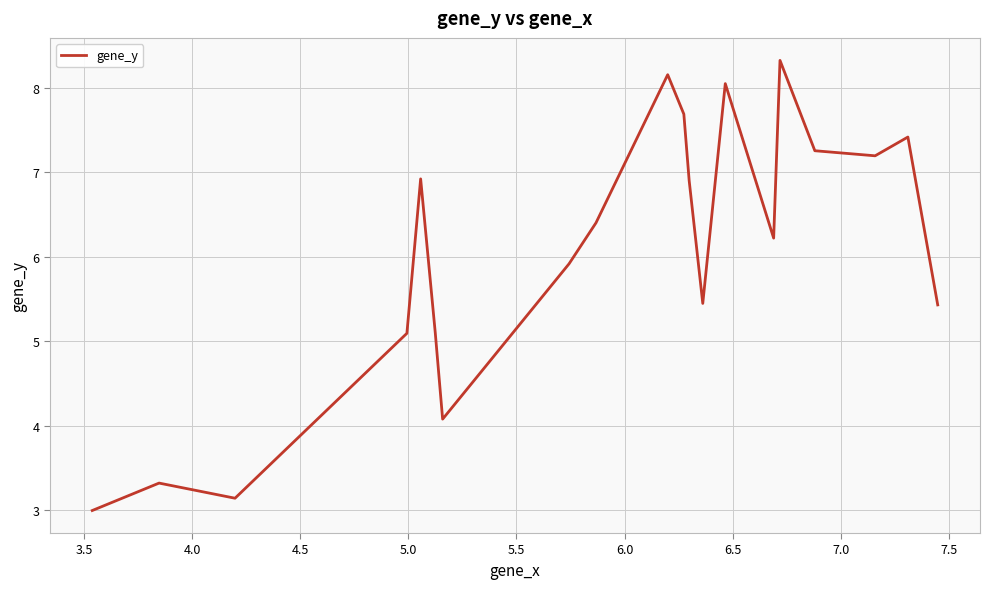

What is the minimum value shown in the chart?

3.0